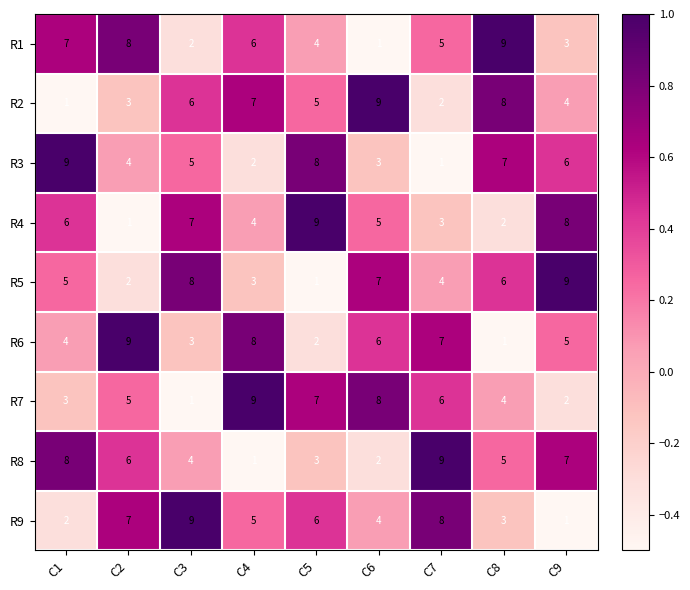

What is the difference between the maximum and second lowest values in the R3 series?

7